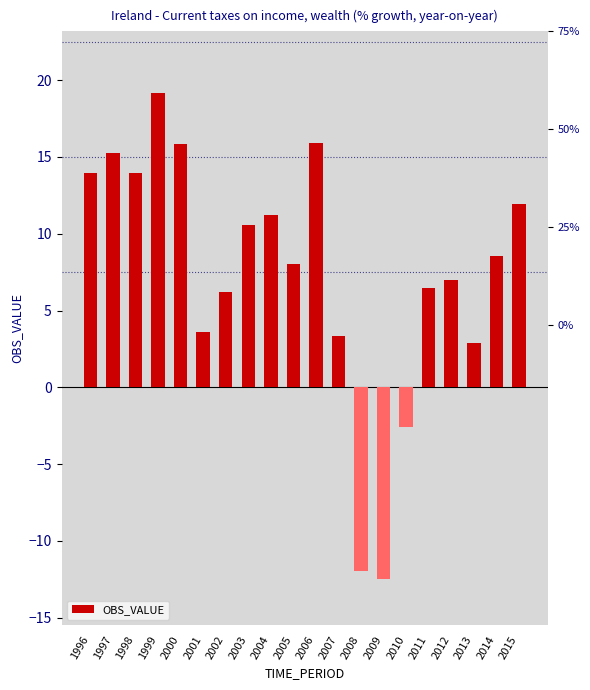

What is the difference between the values at 2013 and 2014?

5.7